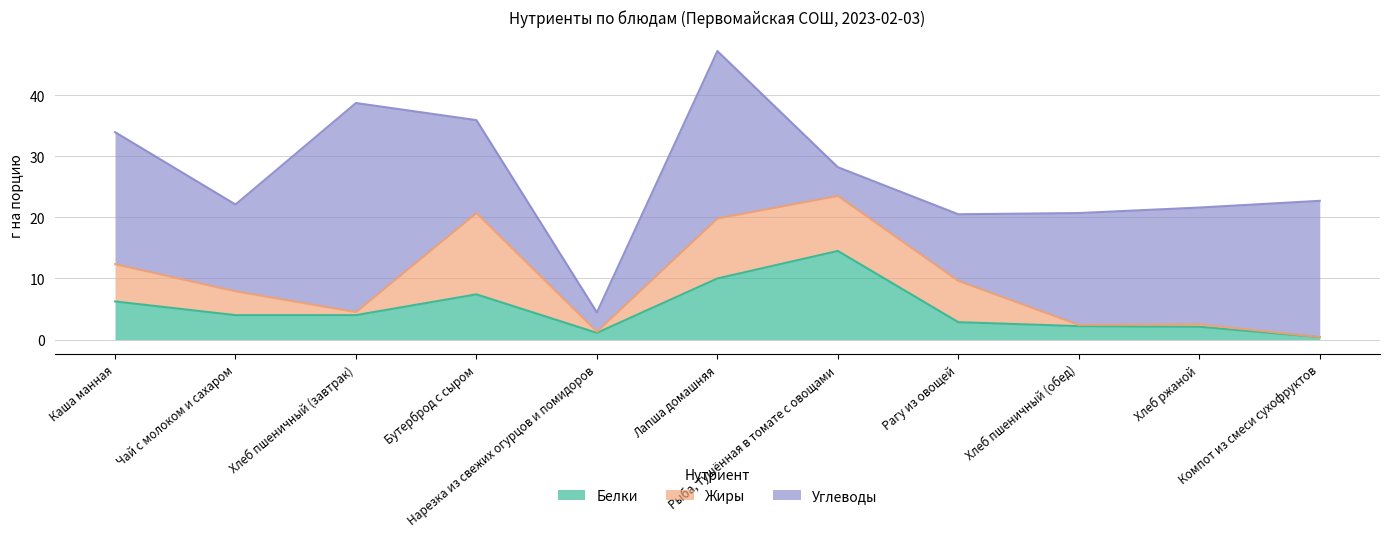

Reading left to right, list all the values displayed in this chart.

Белки: 6.2	4.0	4.0	7.4	1.1	10.0	14.5	2.9	2.2	2.1	0.4
Жиры: 6.1	3.9	0.5	13.3	0.2	9.8	9.0	6.8	0.2	0.4	0.0
Углеводы: 21.6	14.2	34.2	15.2	3.1	27.4	4.7	10.9	18.3	19.1	22.3